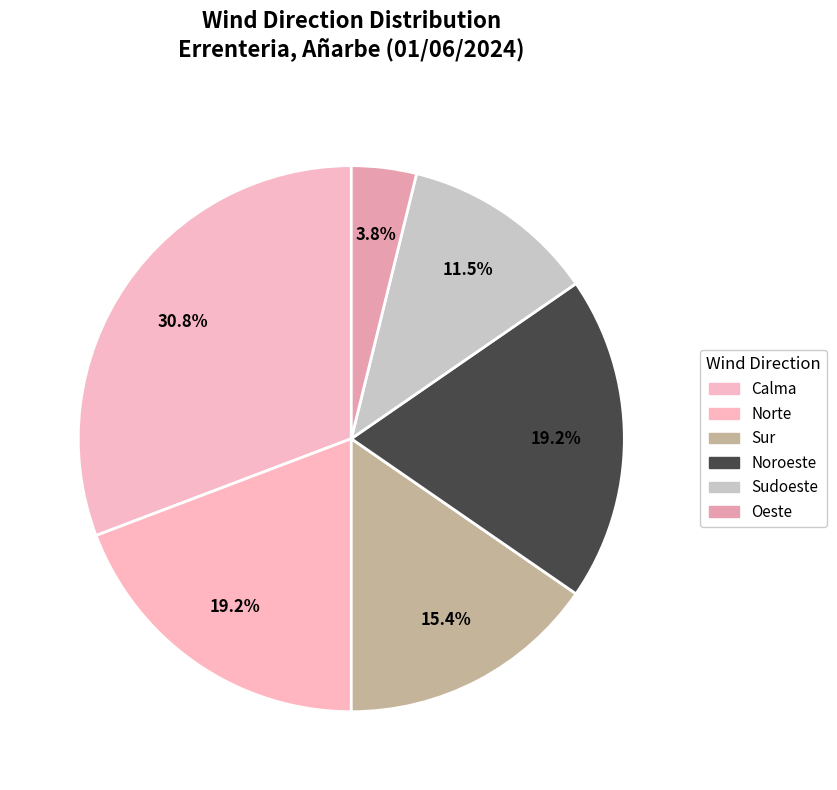

Which slice is the largest?

Calma